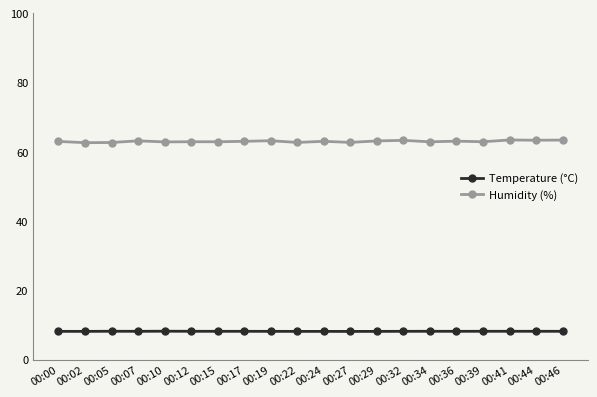

Does the chart display data point markers on the line(s)?

Yes